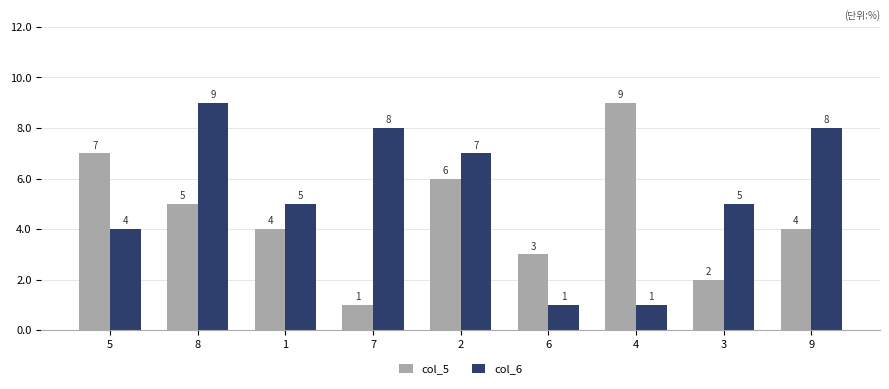

What are all the series names shown in the legend?

col_5, col_6